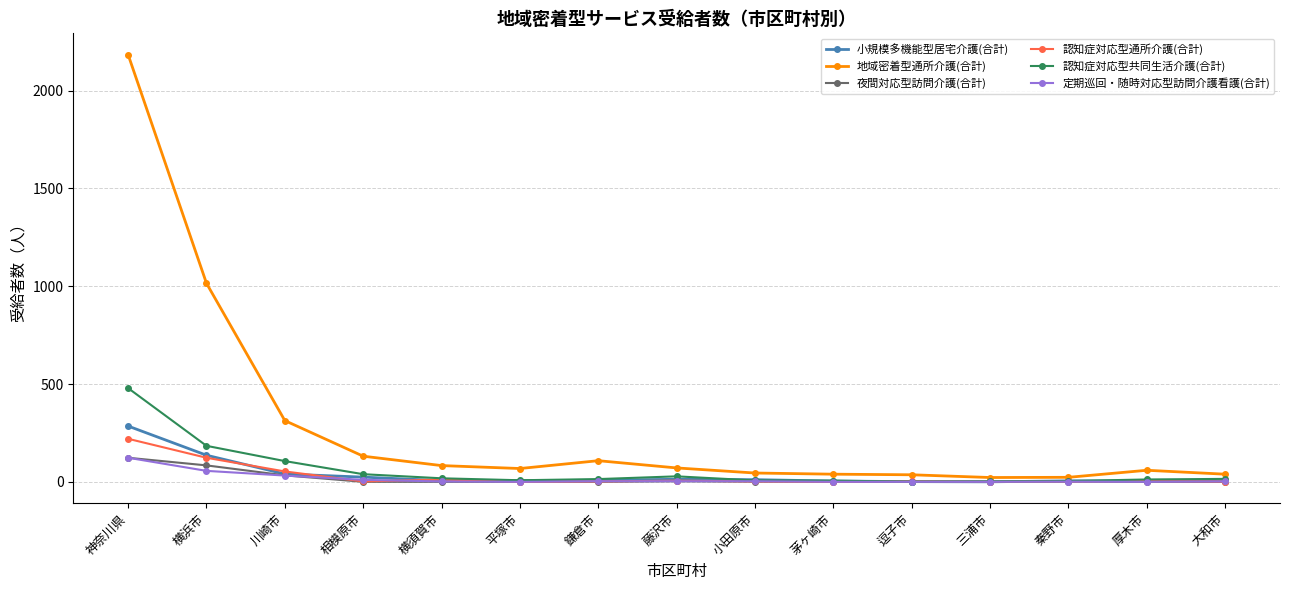

Which series has the largest total across all categories?

地域密着型通所介護(合計)